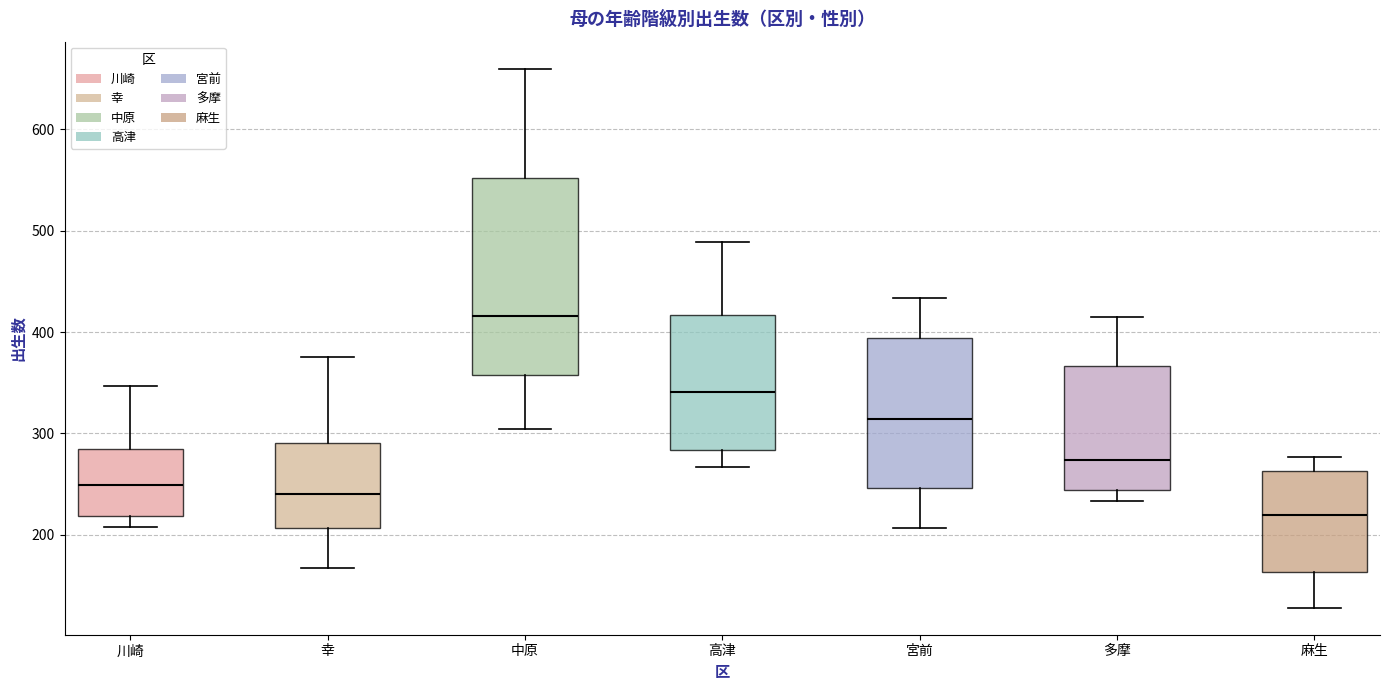

Which box has the highest median line?

中原